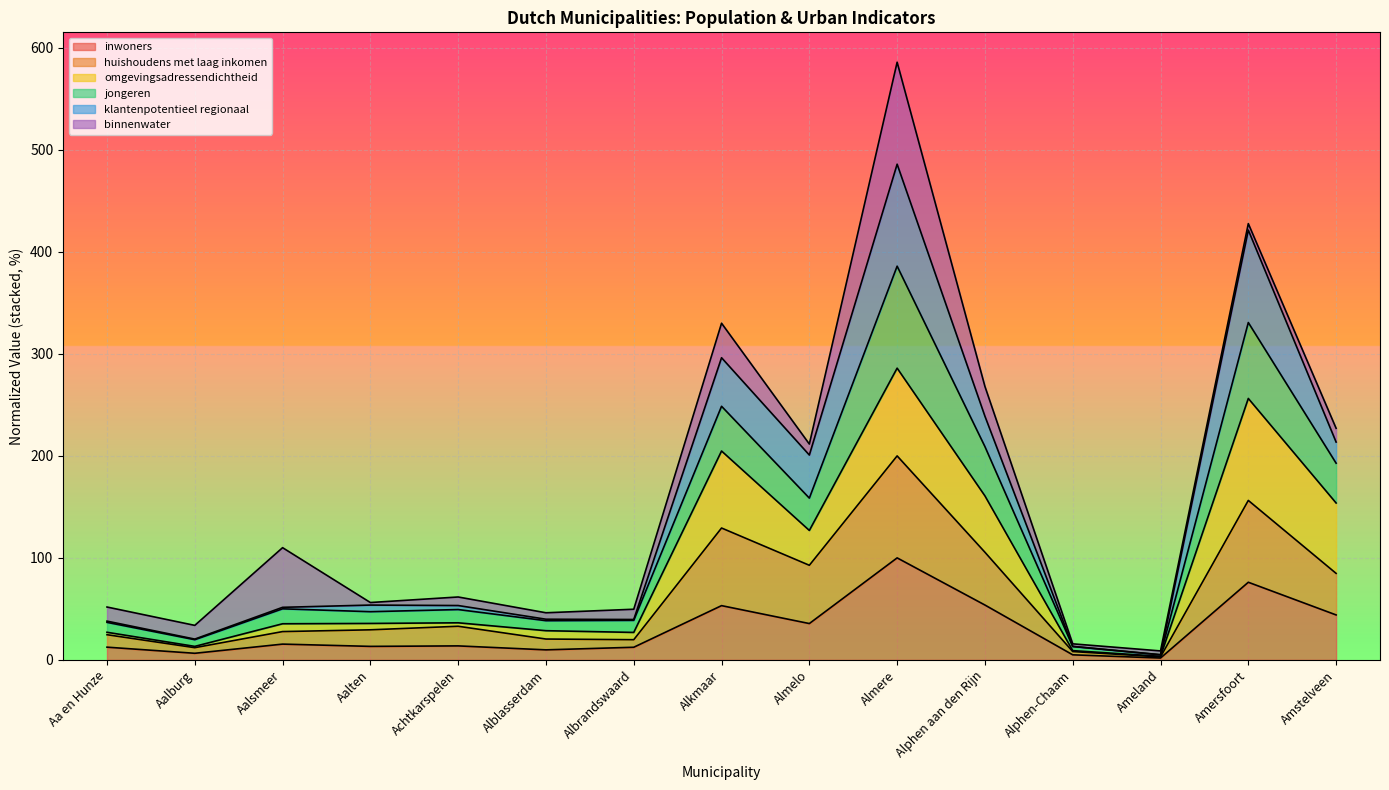

What is the total value across all series at Alphen aan den Rijn?

268.1